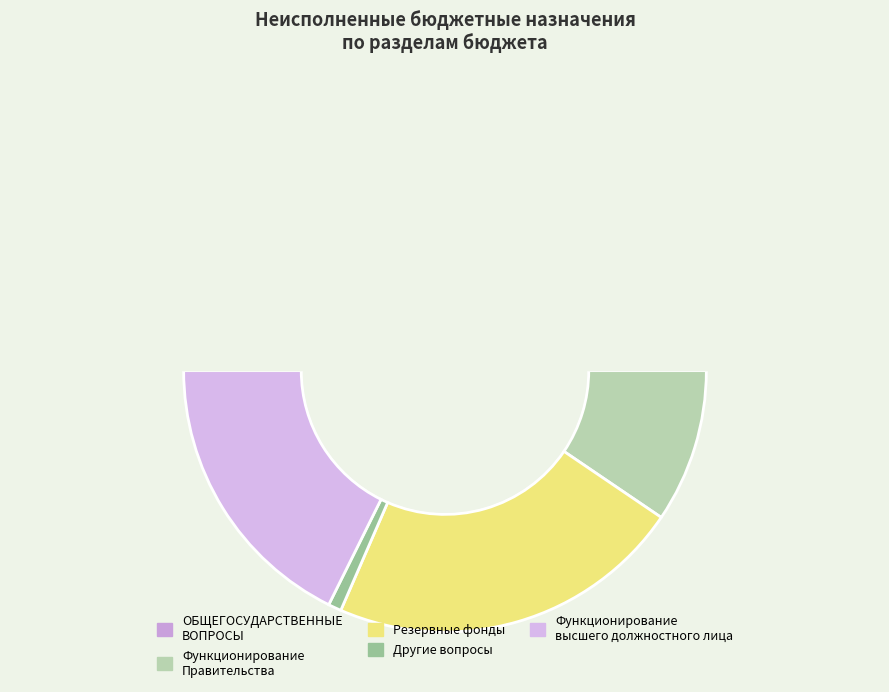

Is it true that Функционирование высшего должностного лица is 1% of the pie?

False